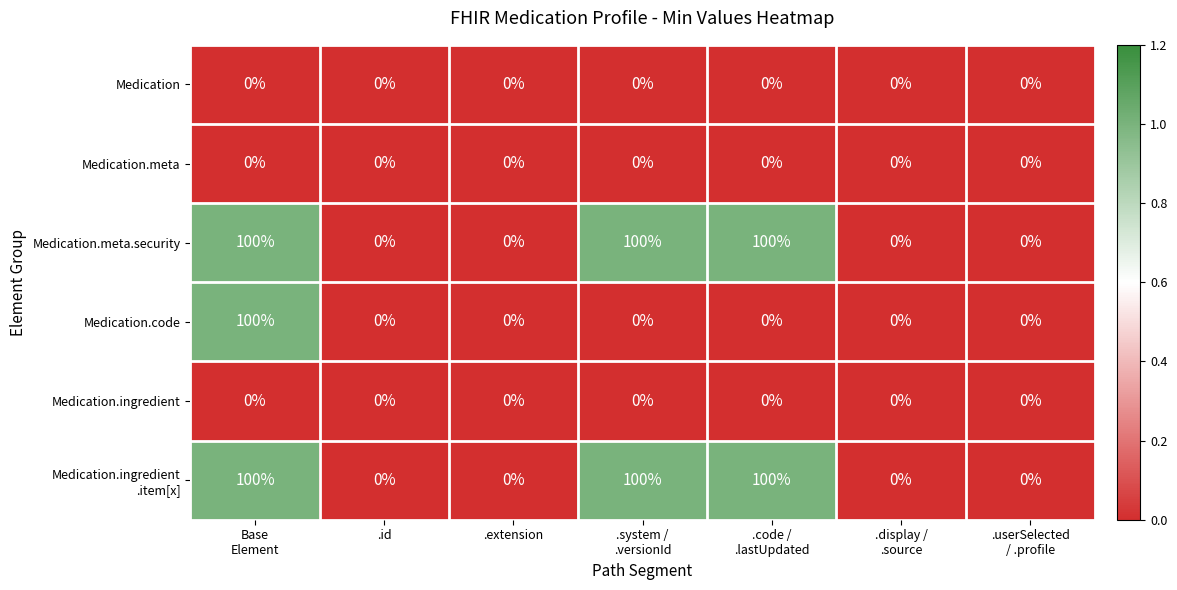

What is the difference between the maximum and minimum values in the Medication.code series?

100